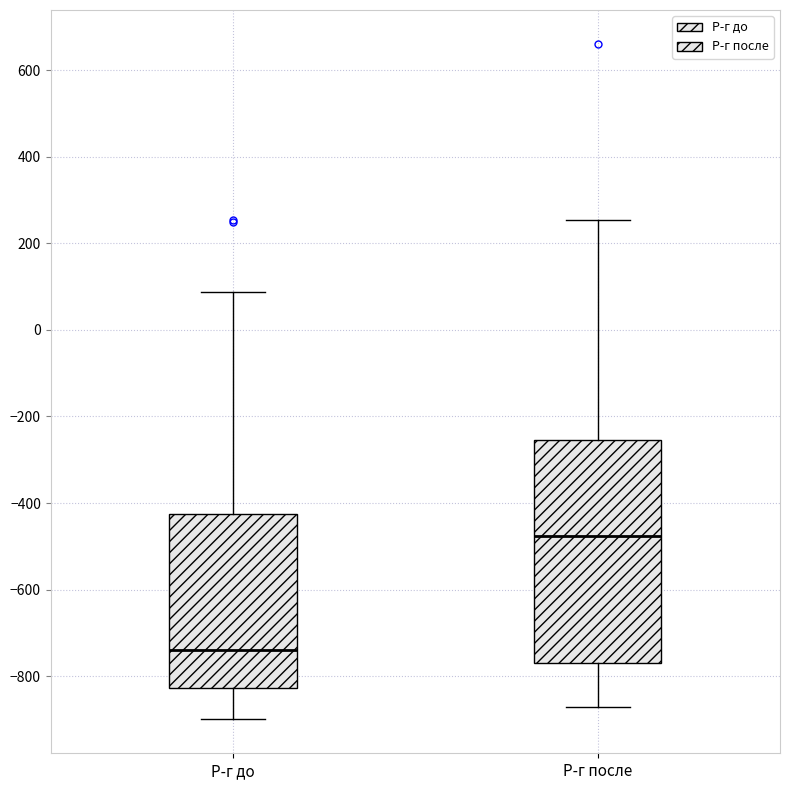

Where does the median line of the box for Р-г после sit on the y-axis? The values are not printed on the chart, so give them approximately, as read against the axis.

-480